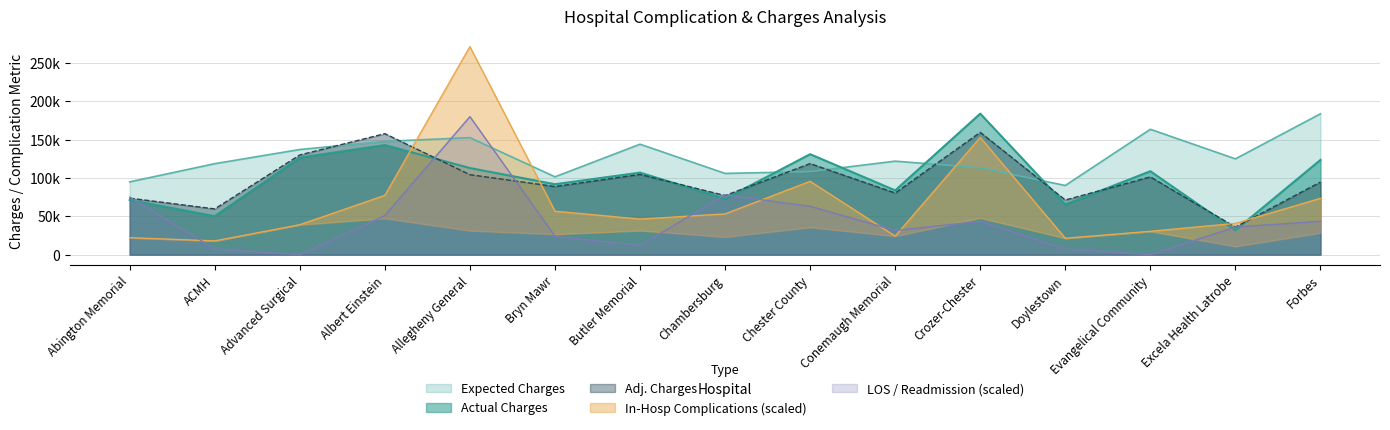

How many data points does each series have?

15